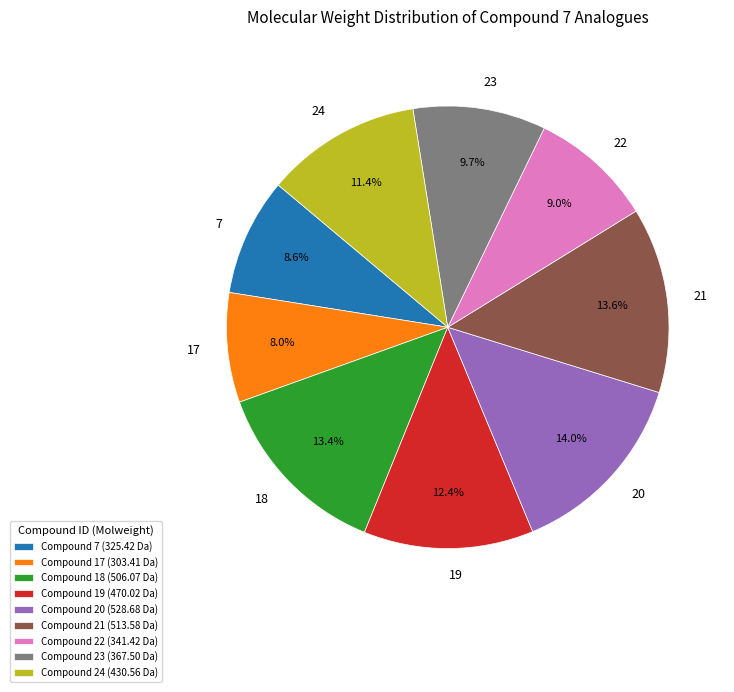

Which slice is the smallest?

17